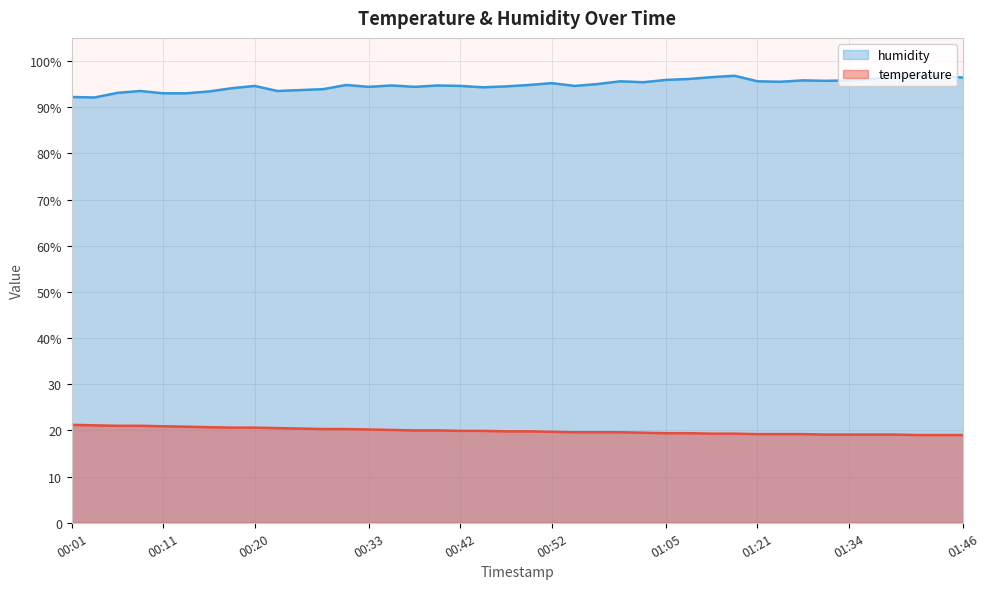

Rank the series at 01:07 from lowest to highest value.

temperature, humidity